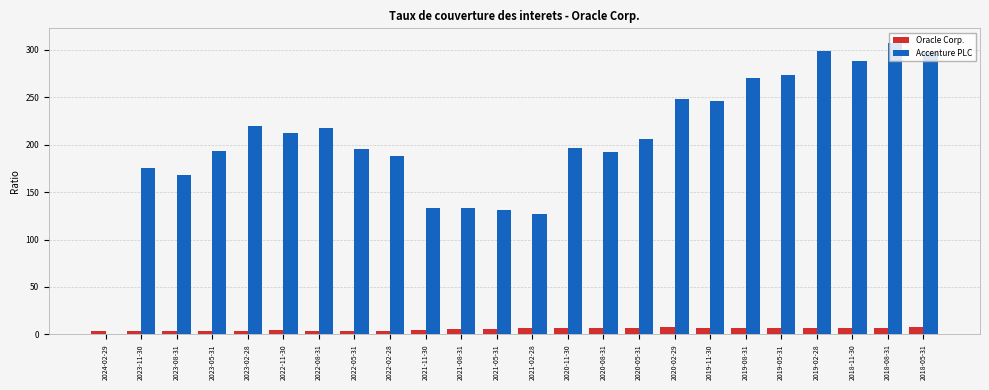

What are all the series names shown in the legend?

Oracle Corp., Accenture PLC